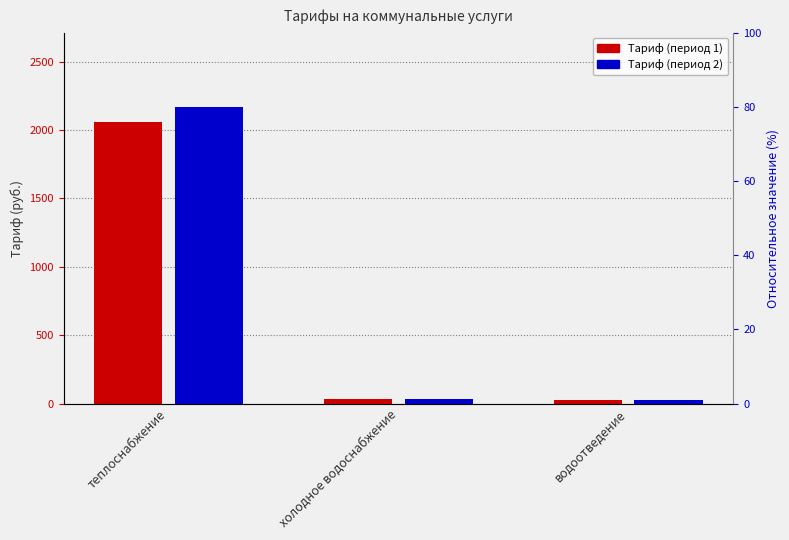

Where does the Тариф (период 2) series first go above 37?

теплоснабжение